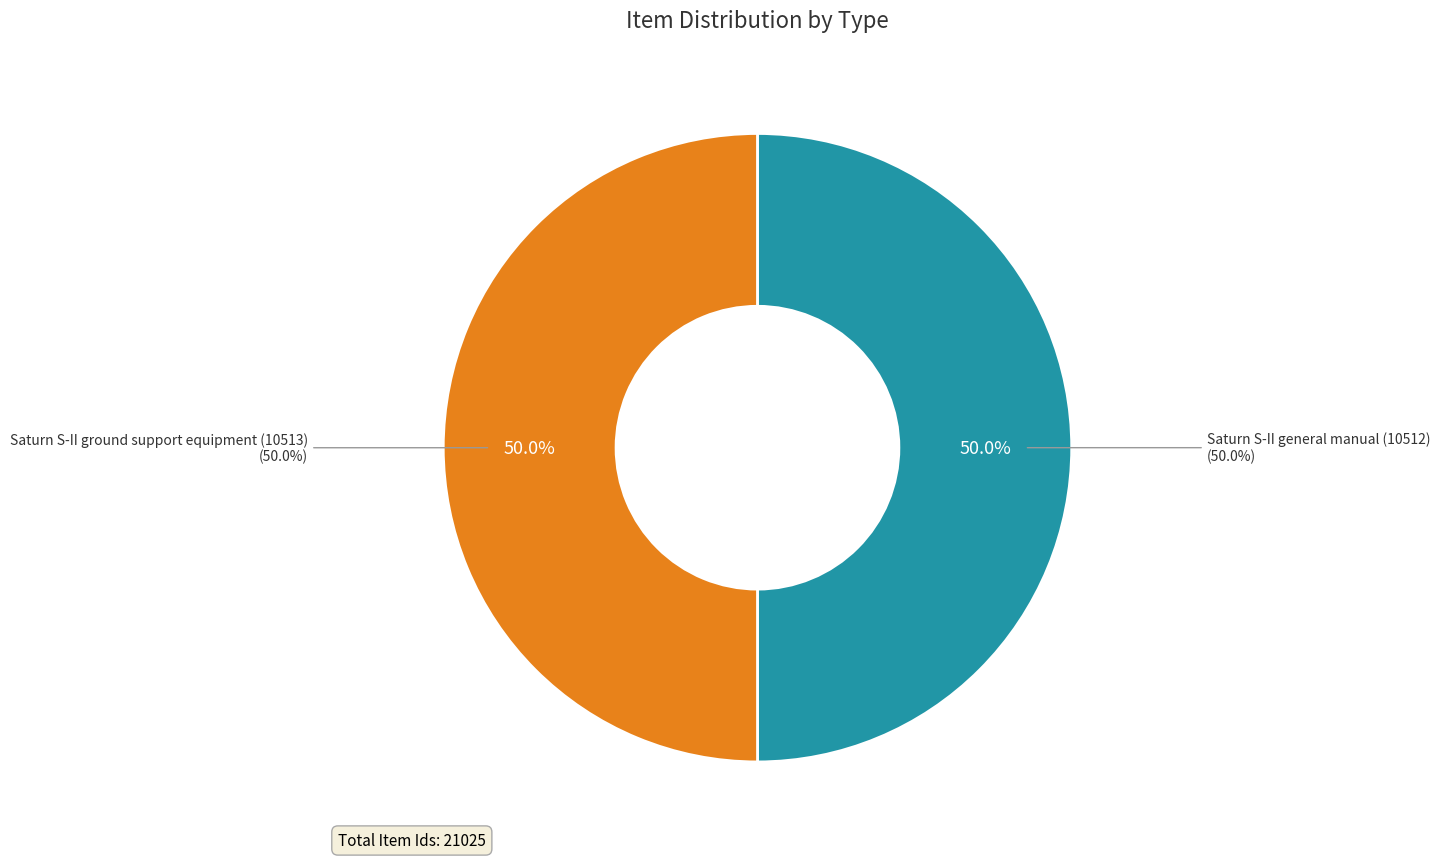

The Saturn S-II ground support equipment (10513) slice represents 41% of the pie. True or false?

False